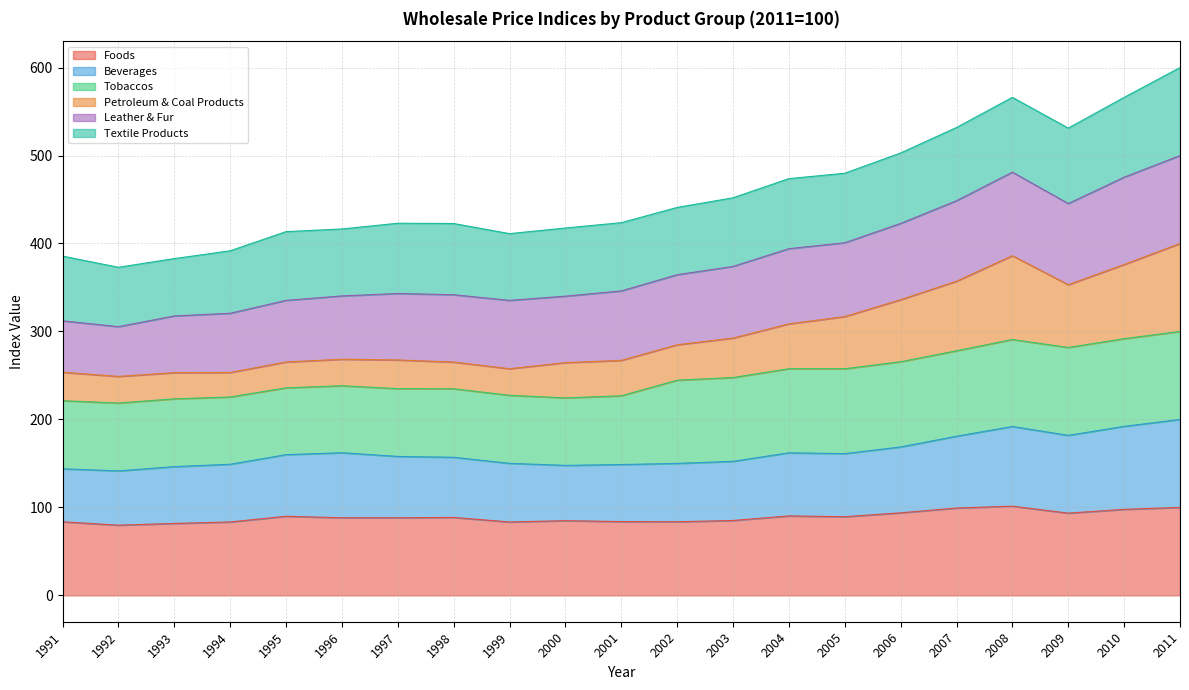

What is the highest value of the Foods series?

101.4